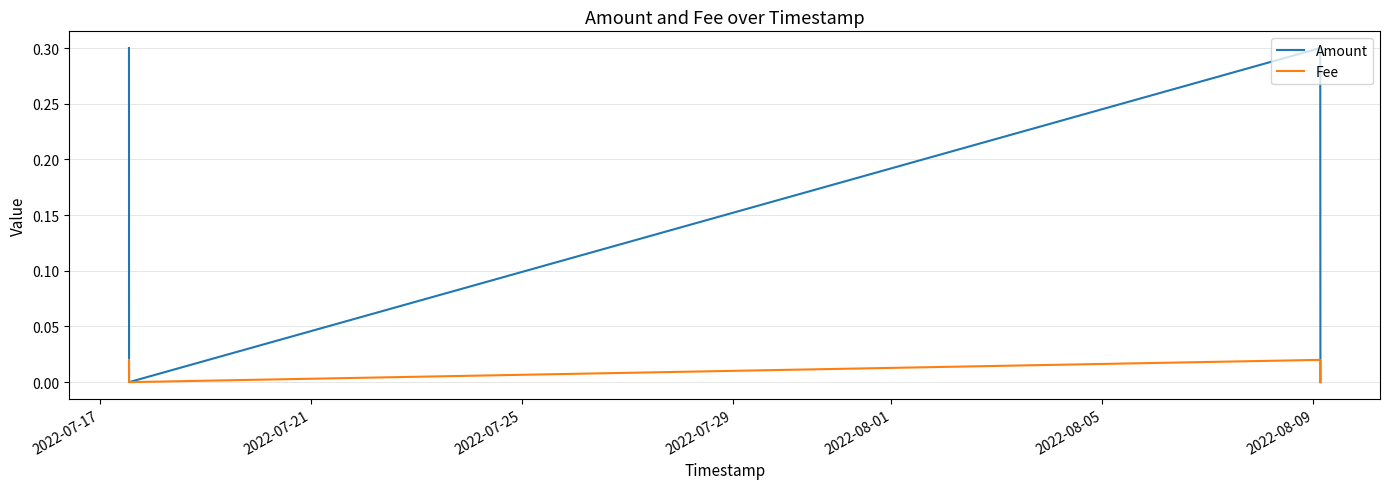

In Amount, how many points are lower than both neighbors (excluding endpoints)?

1